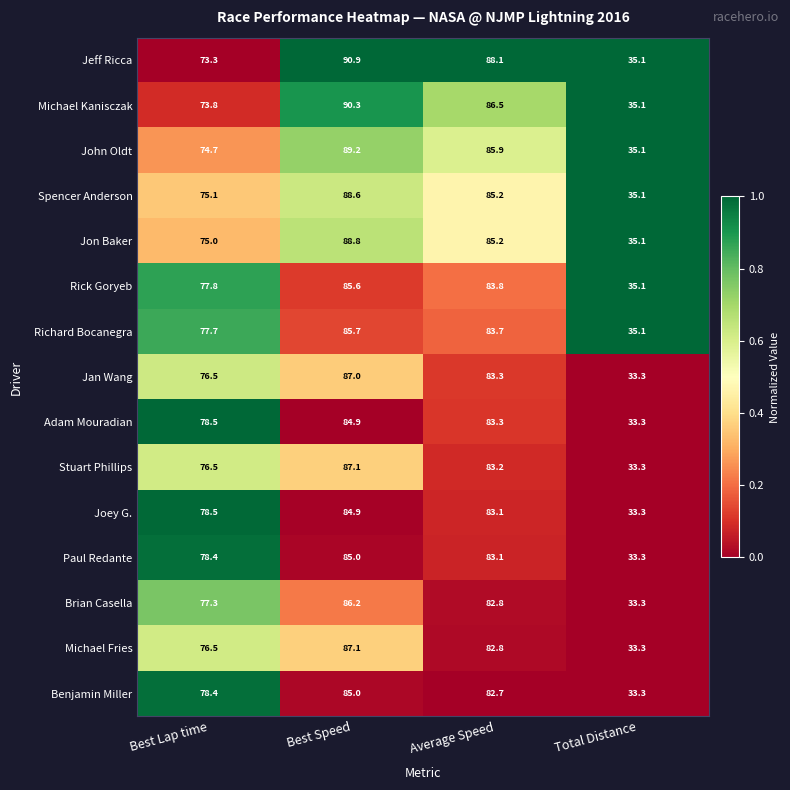

What is the total value across all series at Best Lap time?

1148.0